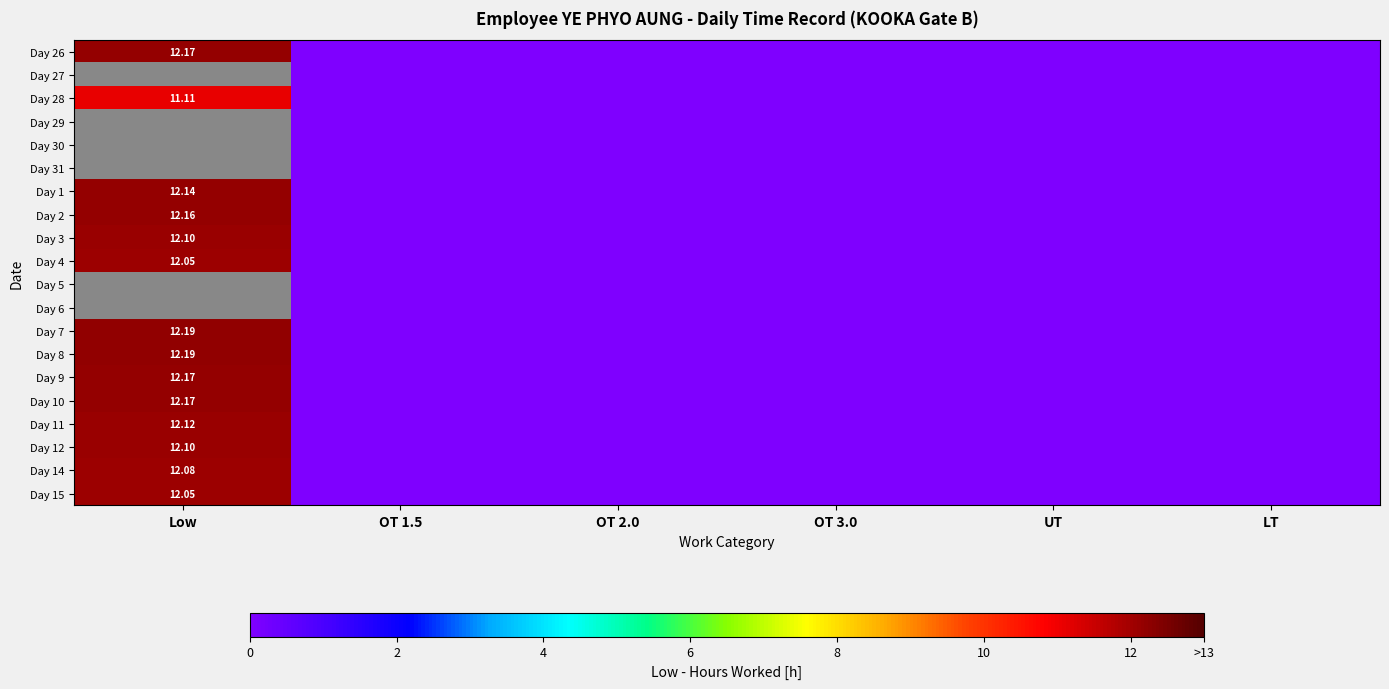

True or false: Day 15 has a value of 12.1 at Low.

True